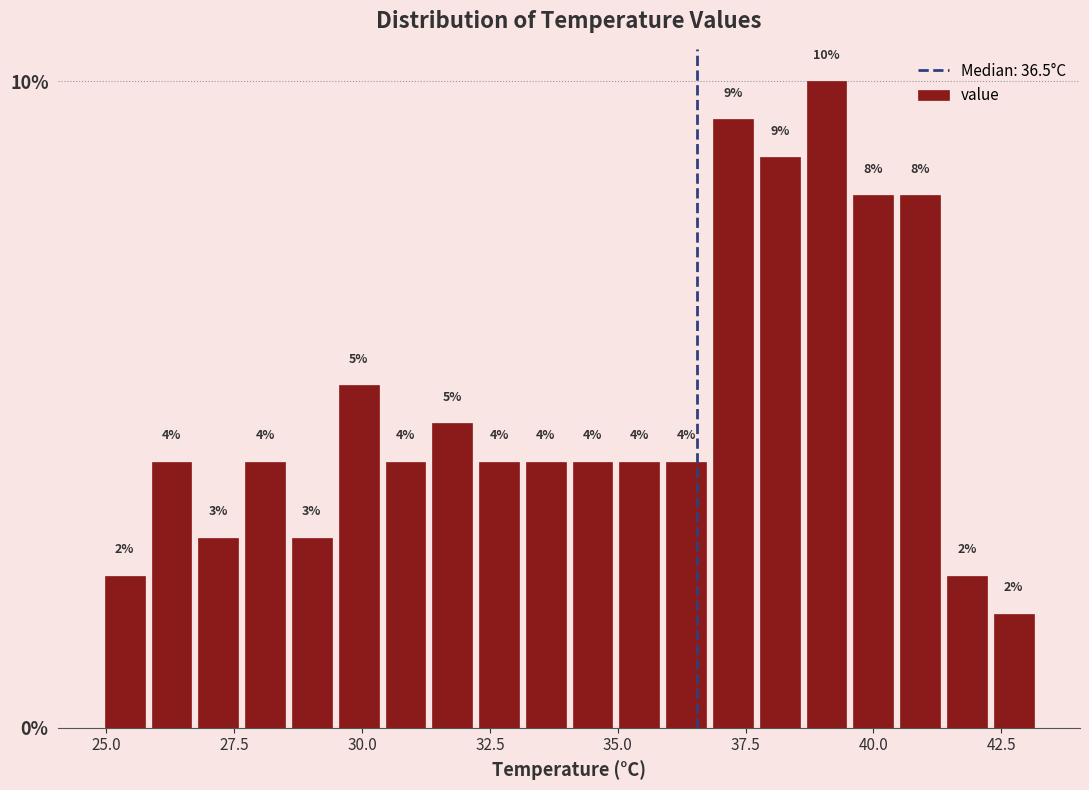

Around what value on the x-axis is the tallest bar? Give the approximate position of its centre, as read against the axis.

39.0